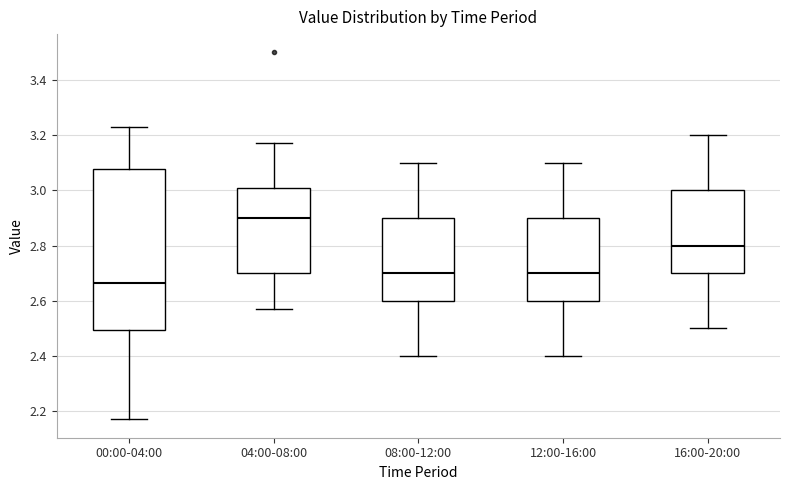

Which box's median line is the lowest?

00:00-04:00